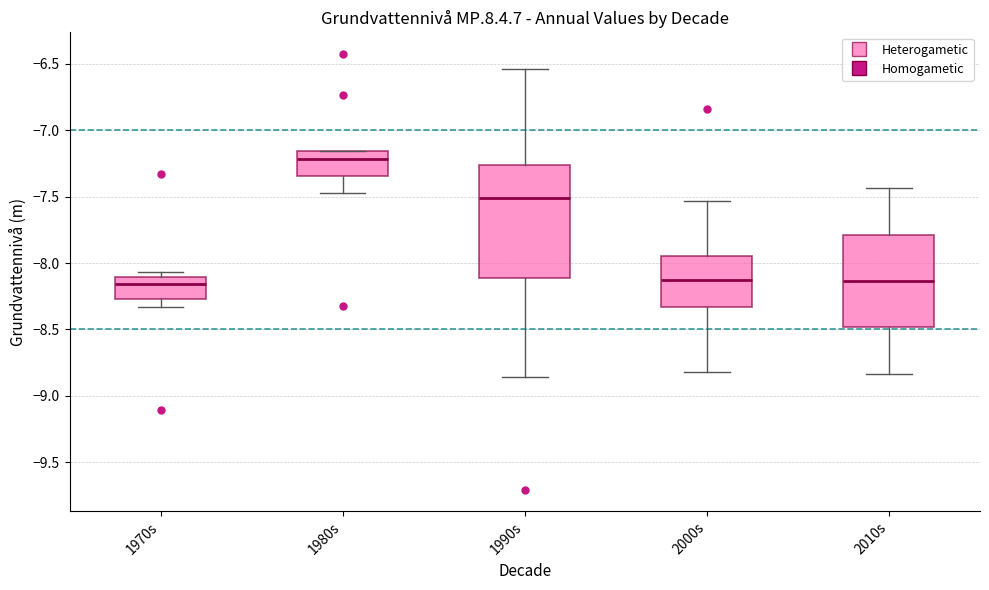

Which box is the tallest, from its lower edge to its upper edge?

1990s